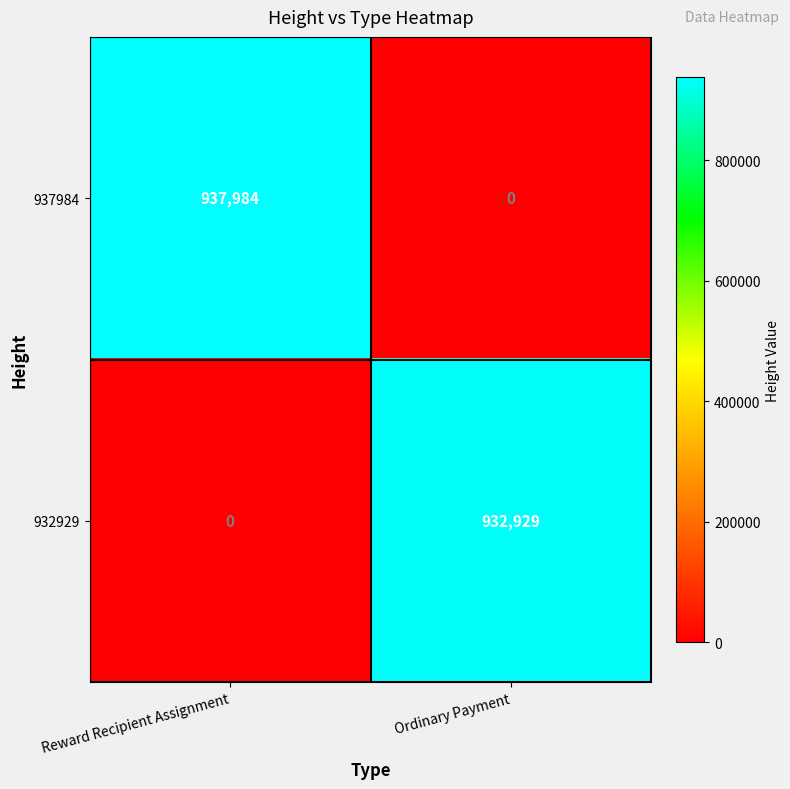

Between Reward Recipient Assignment and Ordinary Payment, which series saw the biggest shift?

937984